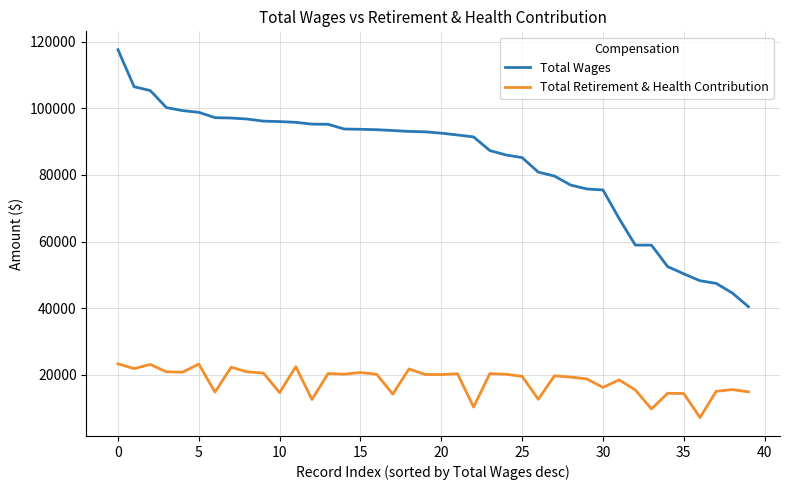

True or false: Total Retirement & Health Contribution and Total Wages intersect in this chart.

False